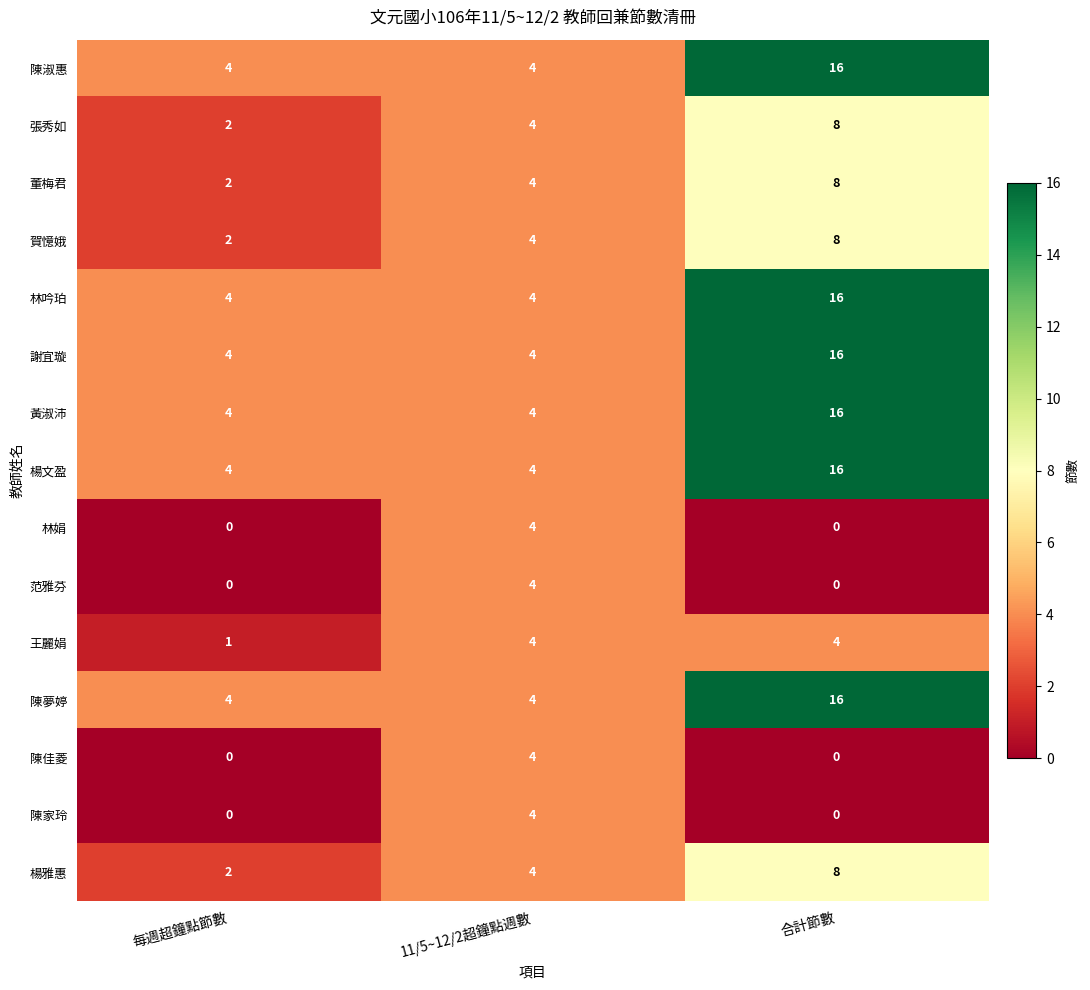

At which category is the sum across all series the highest?

合計節數